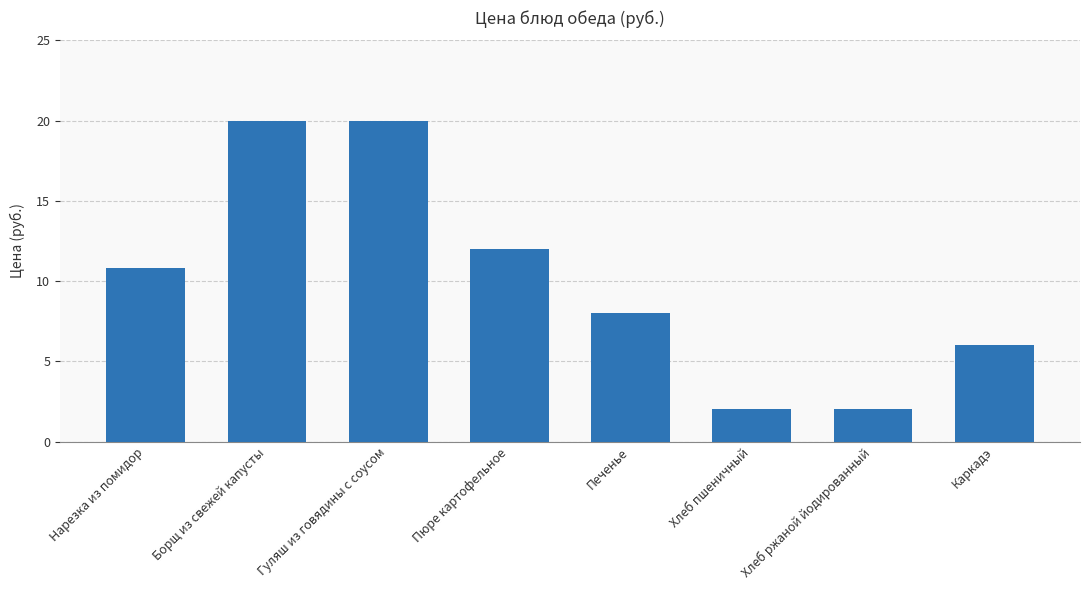

Between Гуляш из говядины с соусом and Пюре картофельное, which is larger?

Гуляш из говядины с соусом